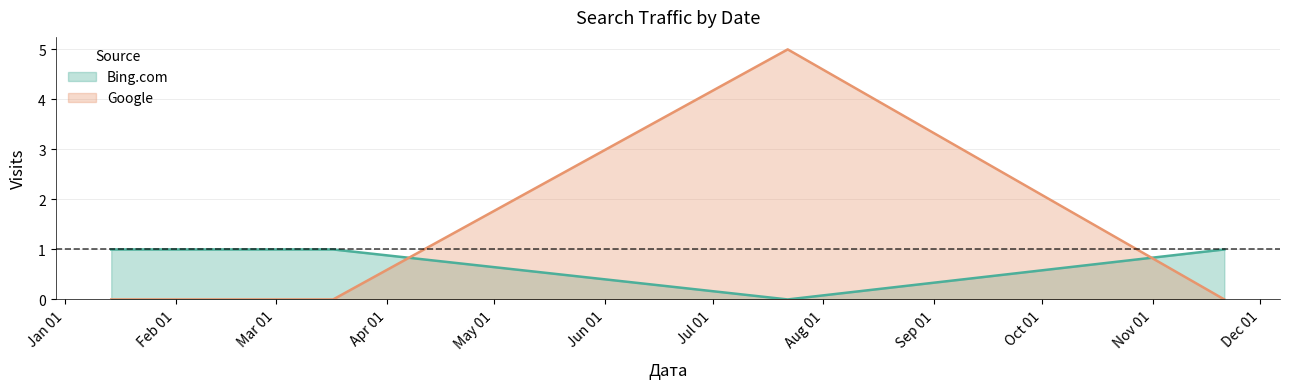

Which label corresponds to the smallest value in the chart?

2023-07-22